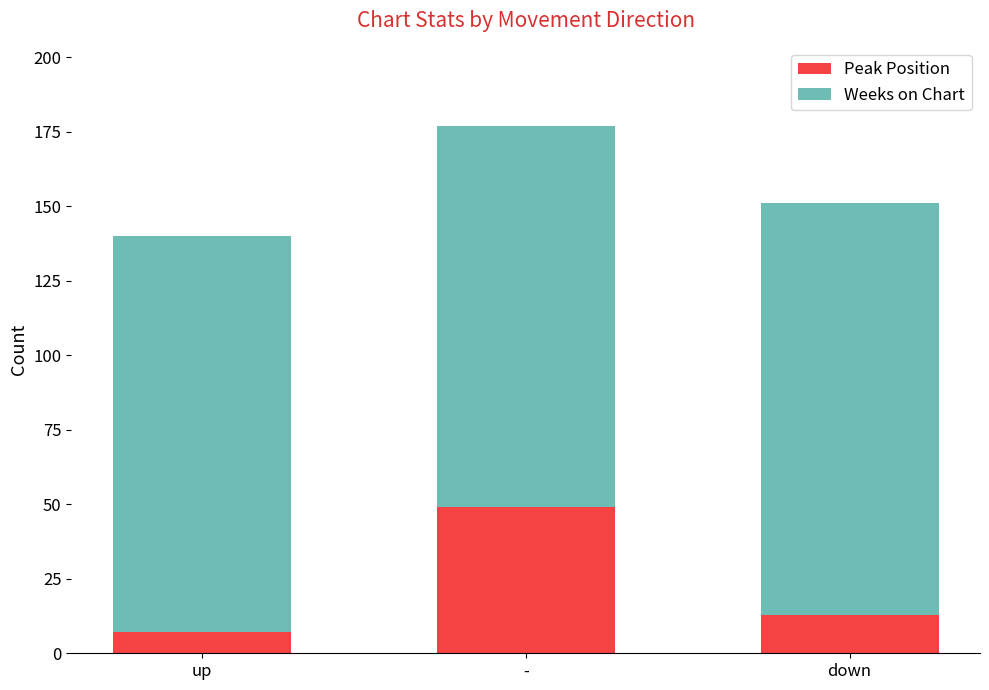

At which category is the sum across all series the highest?

-